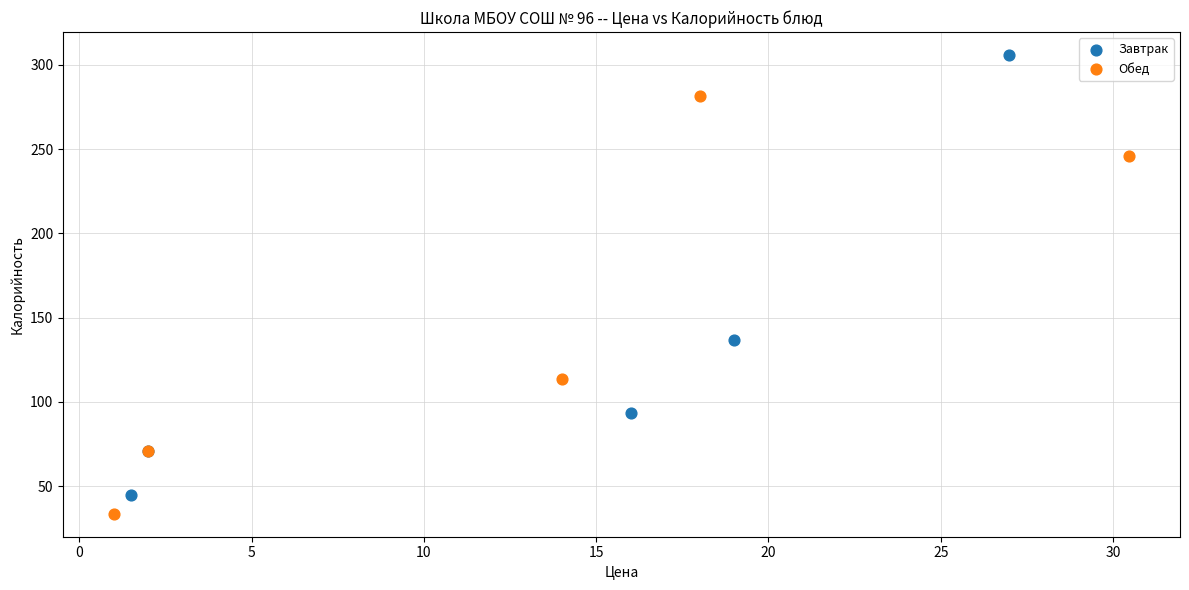

Which series reaches the minimum Y coordinate?

Обед